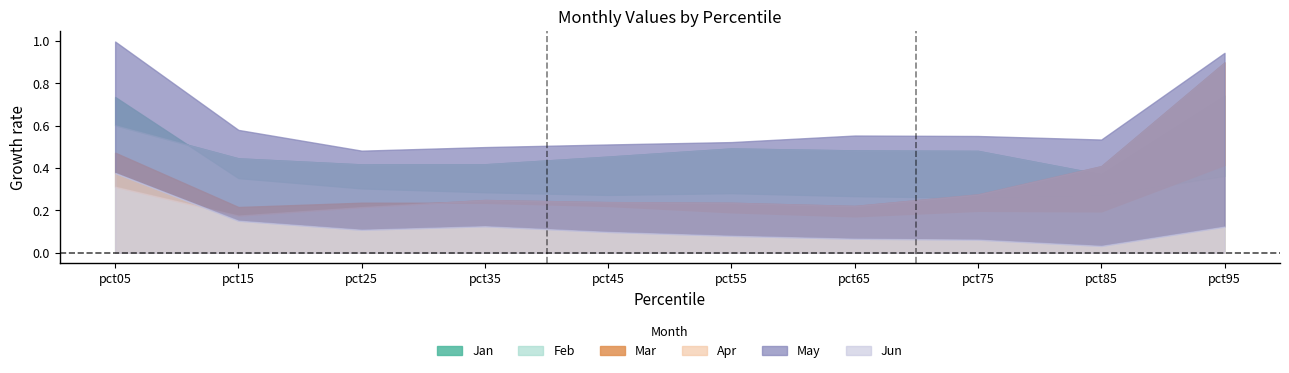

Which series has the largest range (max minus min)?

Apr